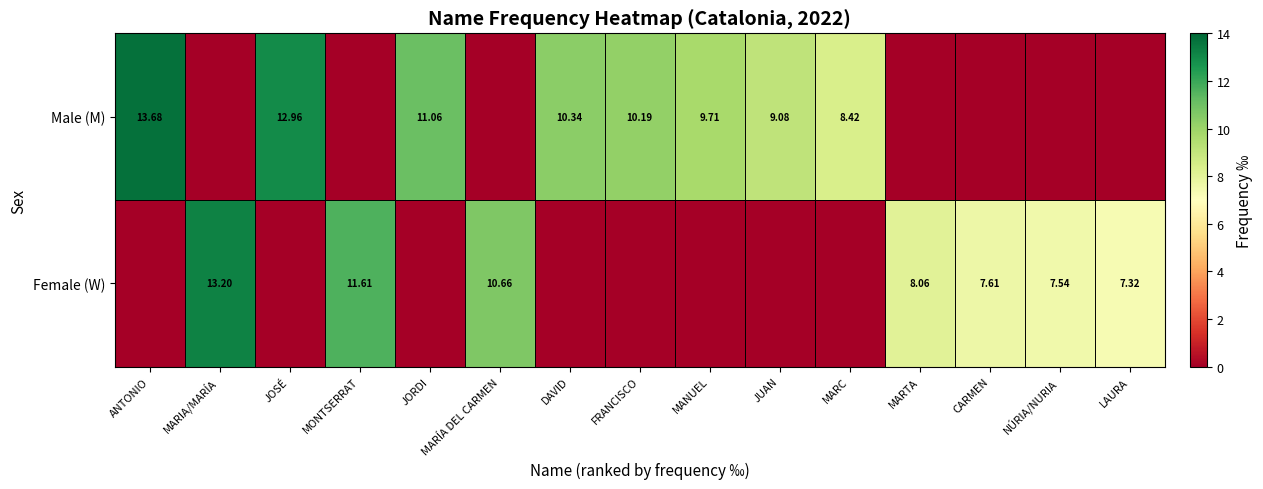

Is the value of Female (W) at NÚRIA/NURIA greater than the value of Male (M) at JOSÉ?

No